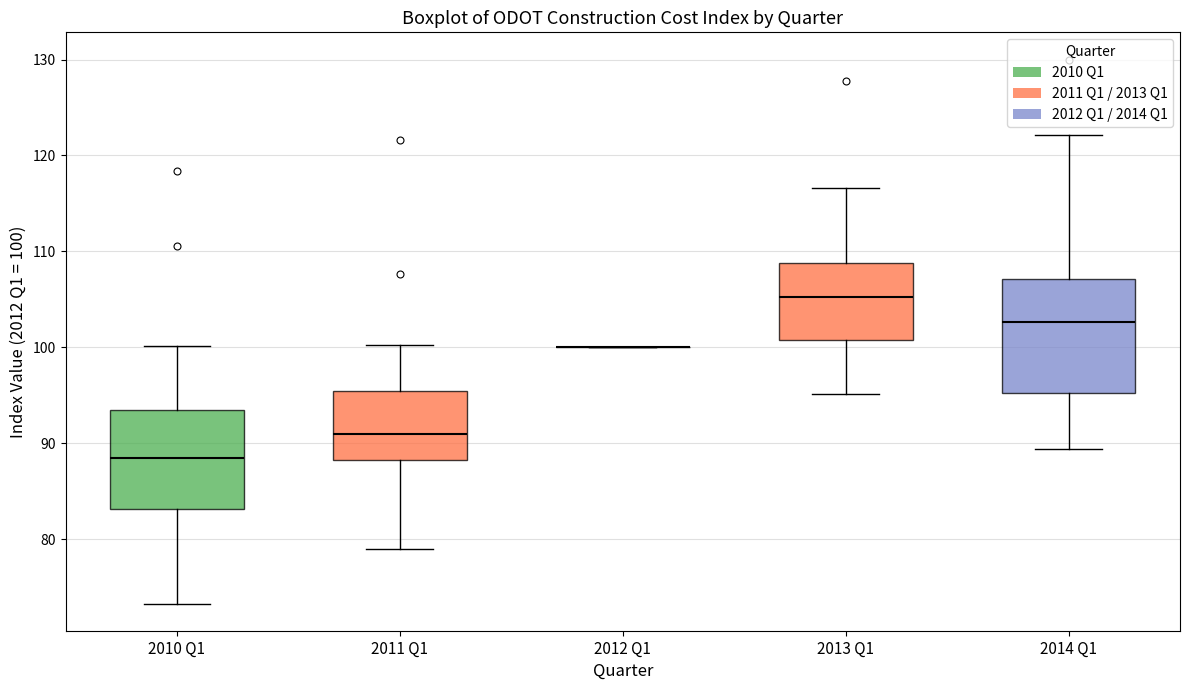

Reading left to right, read every box against the y-axis: the position of its median line, the range the box covers, and the ends of its whiskers. The values are not printed on the chart, so give them approximately, as read against the axis.

2010 Q1: median 89, box 83 to 94, whiskers 73 to 100
2011 Q1: median 91, box 88 to 95, whiskers 79 to 100
2012 Q1: box collapsed to a line at 100, whiskers 100 to 100
2013 Q1: median 105, box 101 to 109, whiskers 95 to 117
2014 Q1: median 103, box 95 to 107, whiskers 89 to 122